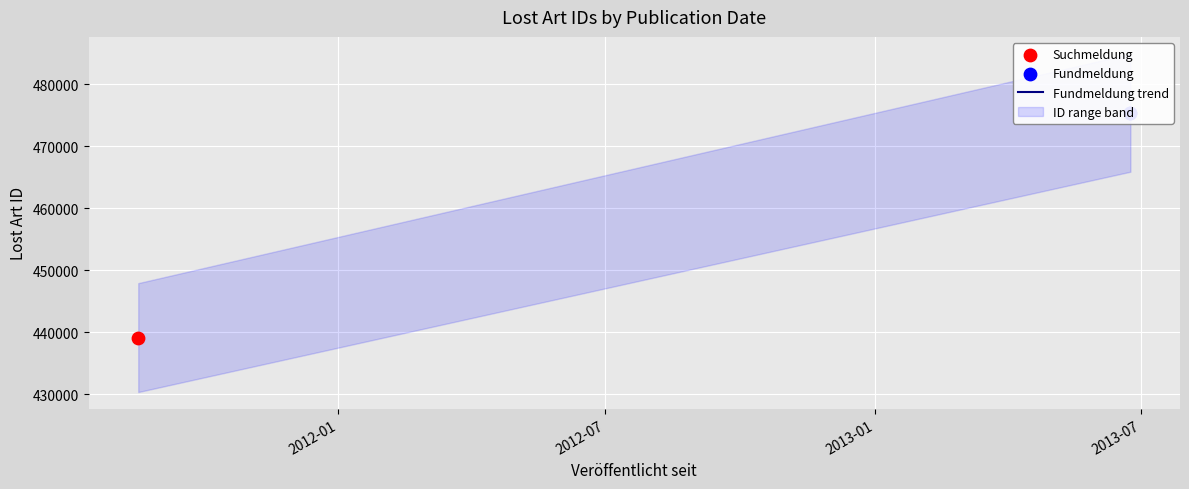

At how many categories does at least one series exceed 475392?

1